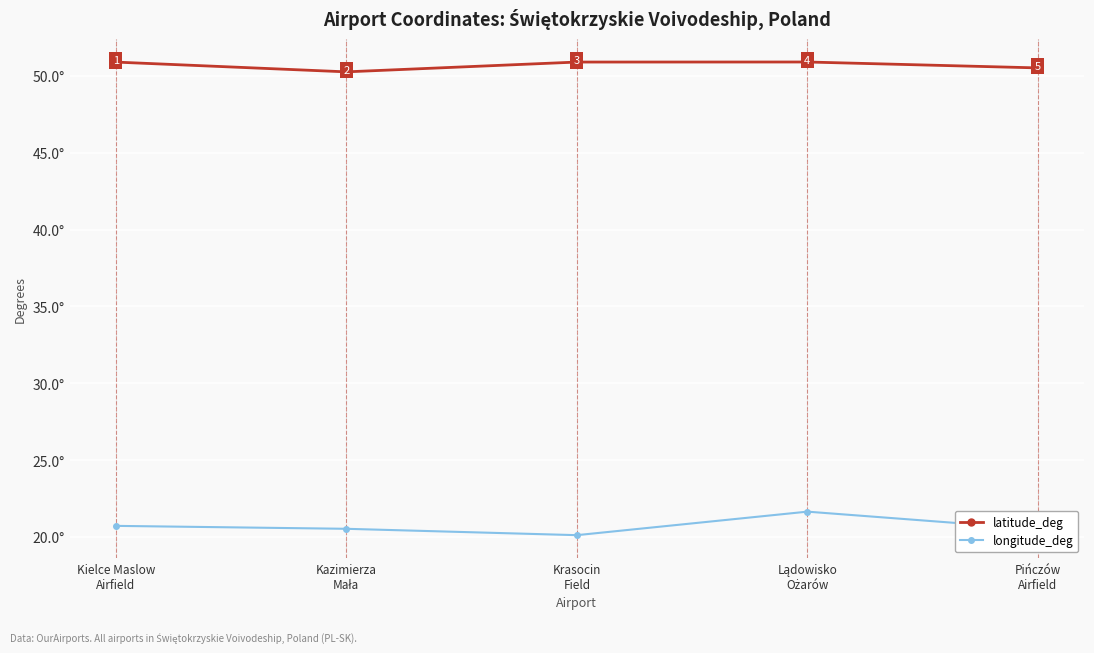

True or false: longitude_deg has more than 2 interior local peaks.

False